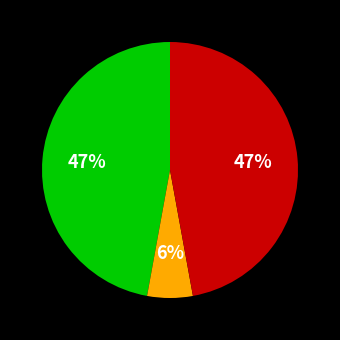

To the nearest percent, what is the average slice percentage?

33%